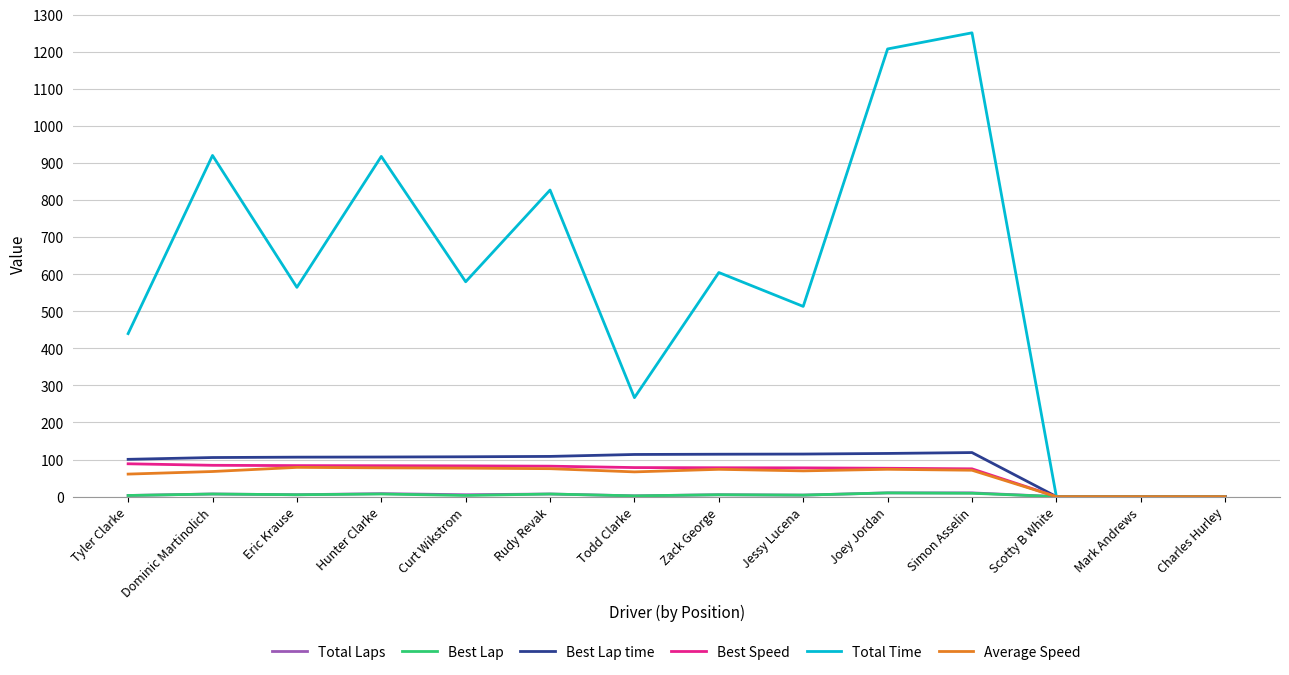

What is the difference between the highest and lowest values at Todd Clarke?

264.8